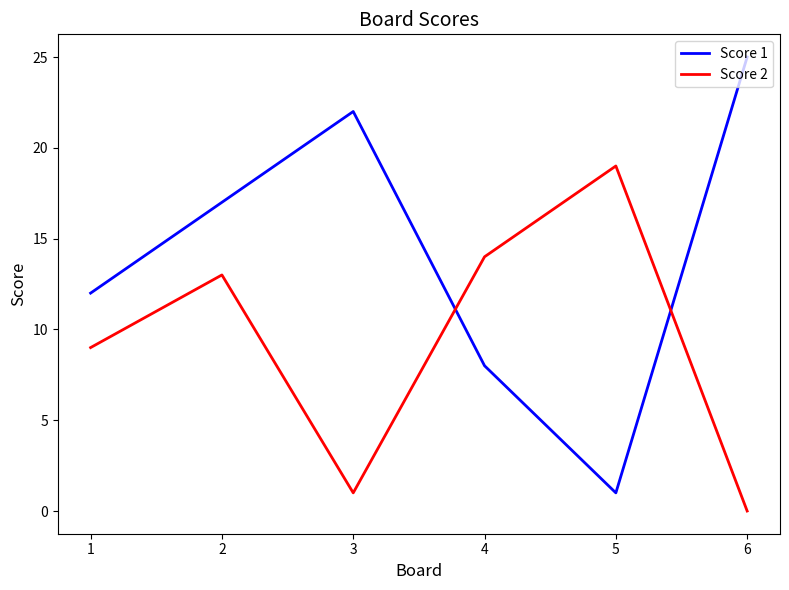

What is the lowest value of the Score 1 series?

1